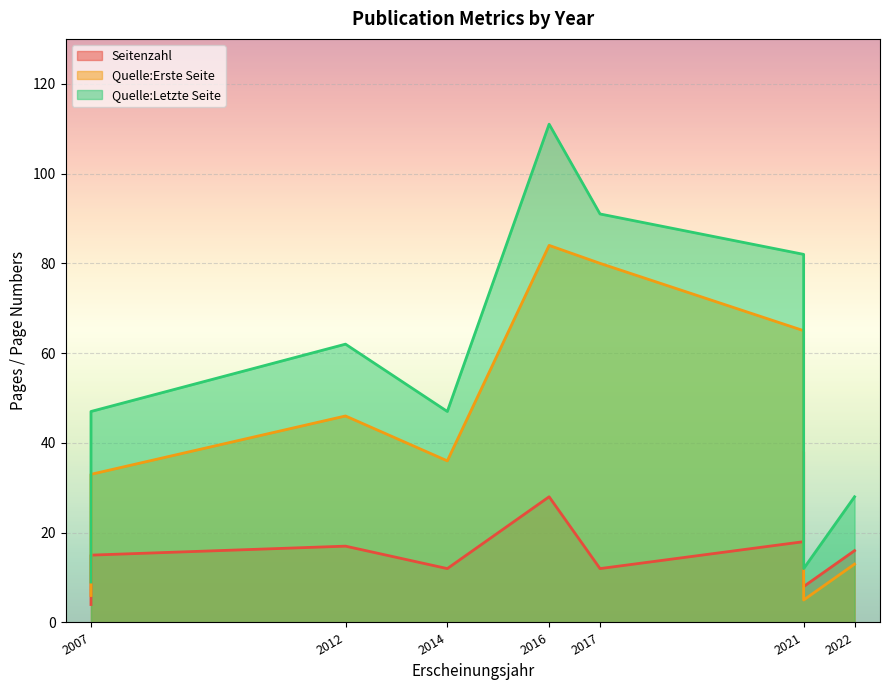

Is the value of Quelle:Letzte Seite at 2021 greater than the value of Quelle:Erste Seite at 2021?

Yes